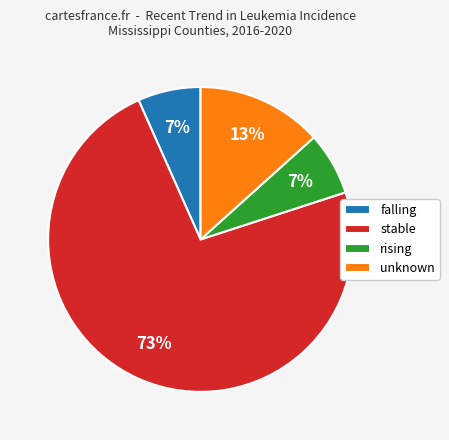

Which has a higher value, rising or unknown?

unknown